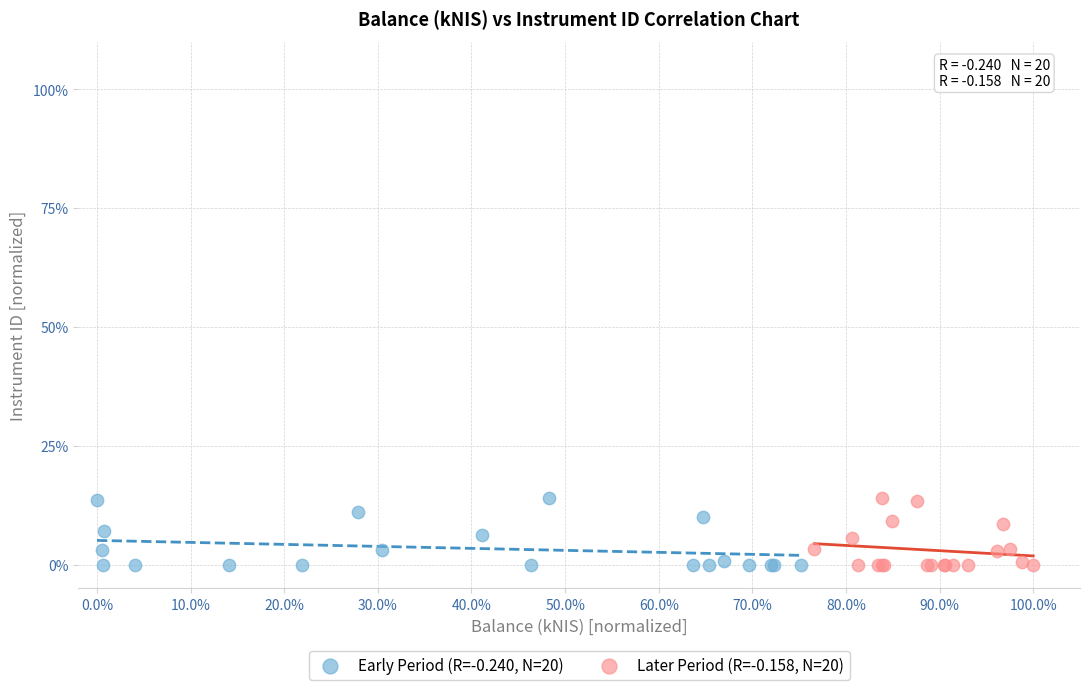

What are all the series names shown in the legend?

Early Period (R=-0.240, N=20), Later Period (R=-0.158, N=20)